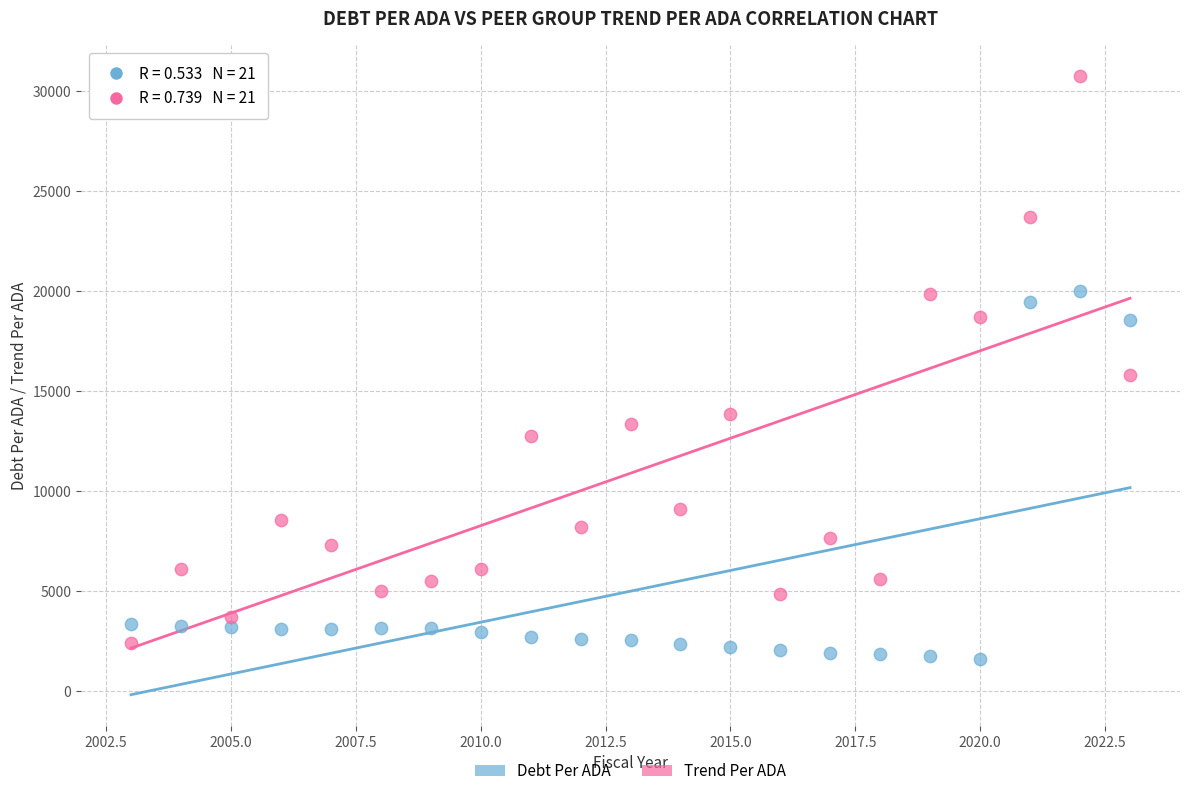

What is the X range (max minus min) for the scatter plot?

20.0